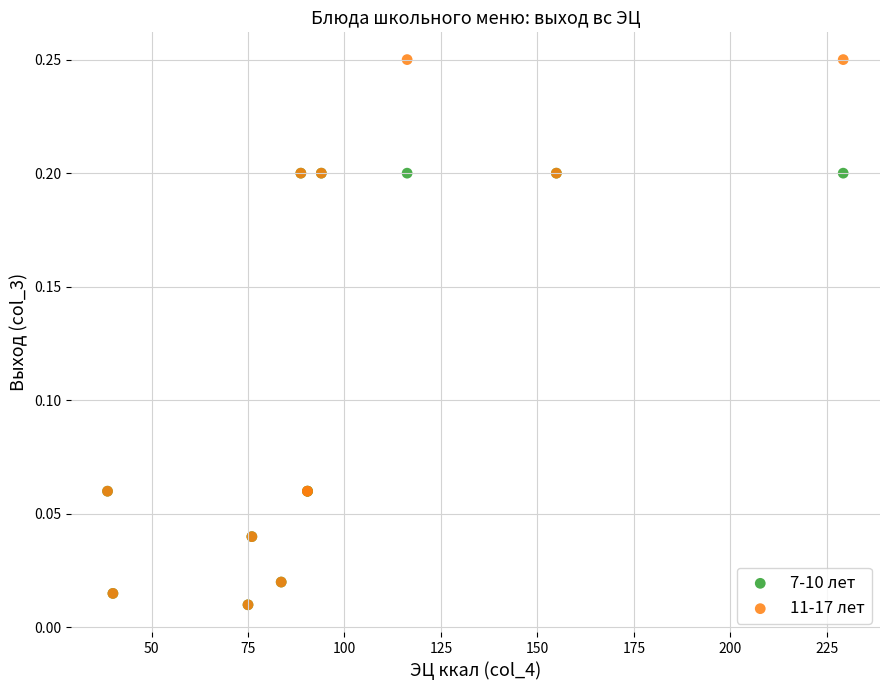

Which series has the widest spread of Y values?

11-17 лет